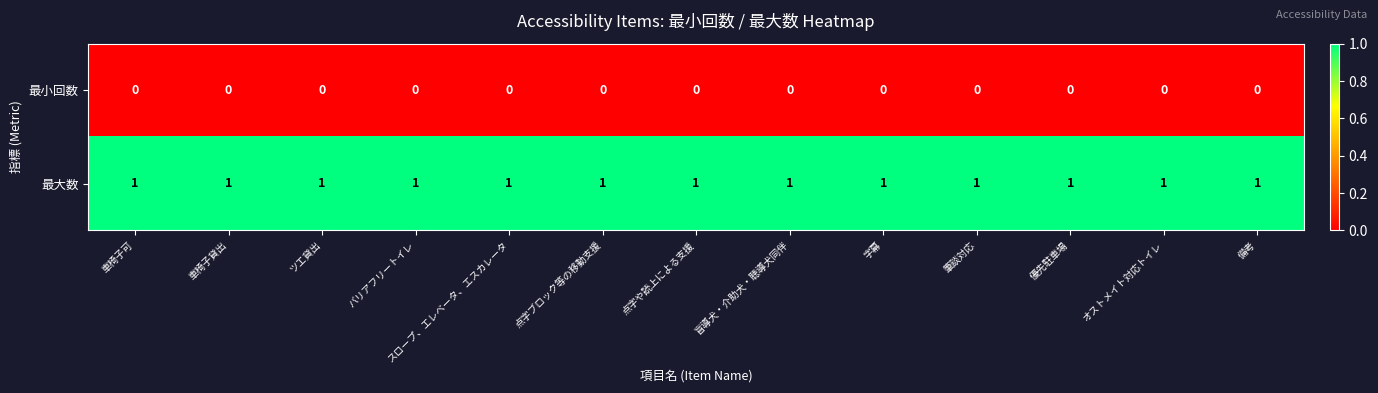

Is it true that 最大数 equals 1 at 備考?

True